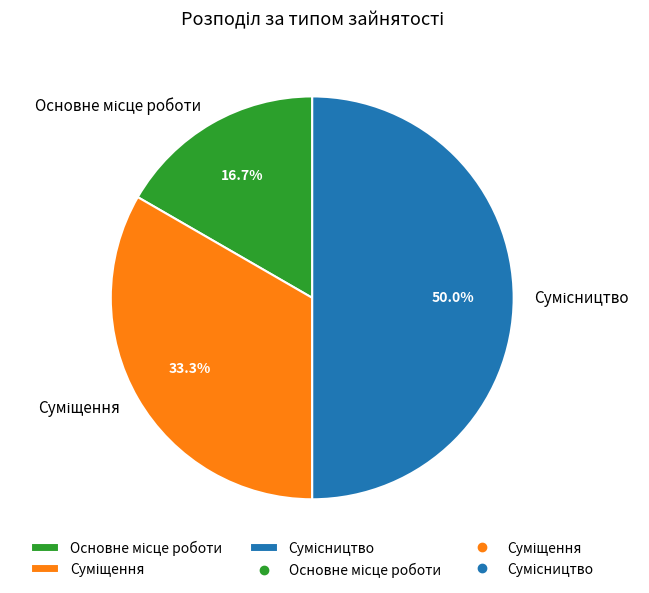

How many slices are in this pie chart?

3